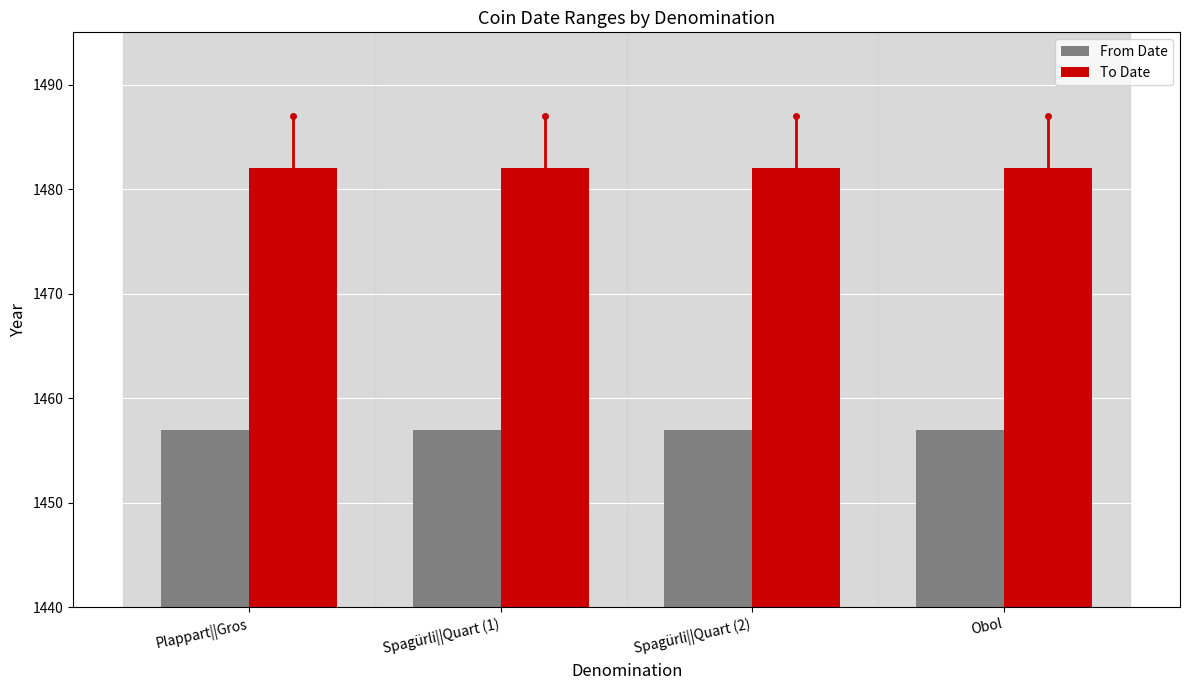

What is the difference between the highest and lowest values at Spagürli||Quart (1)?

25